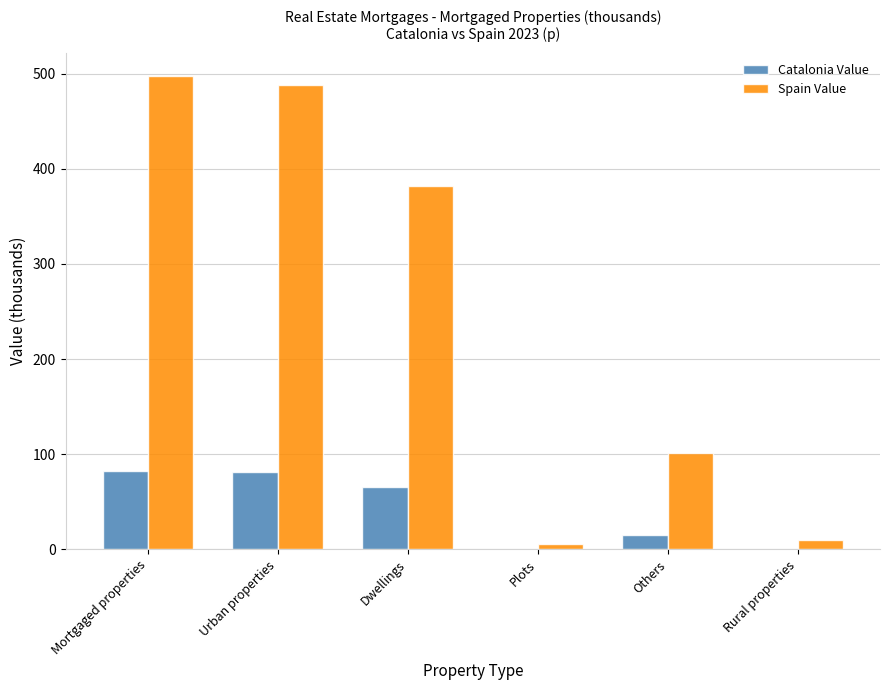

How many groups of bars are there?

6